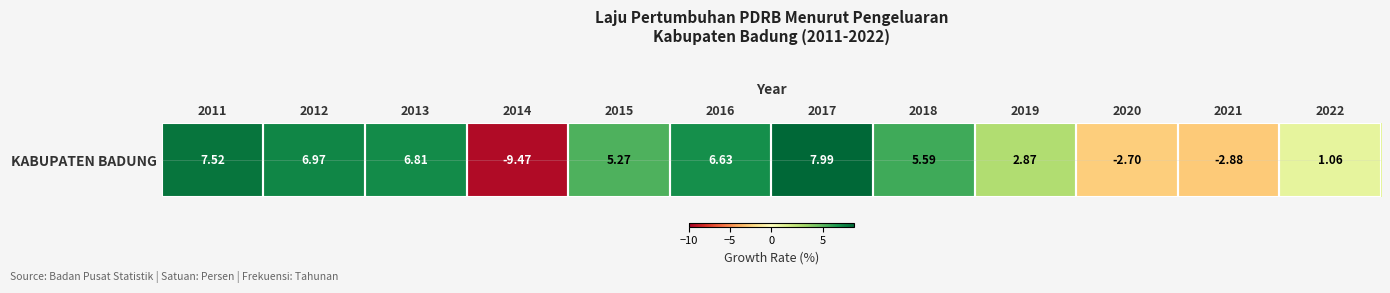

At which category does the chart reach its minimum across all series?

2014